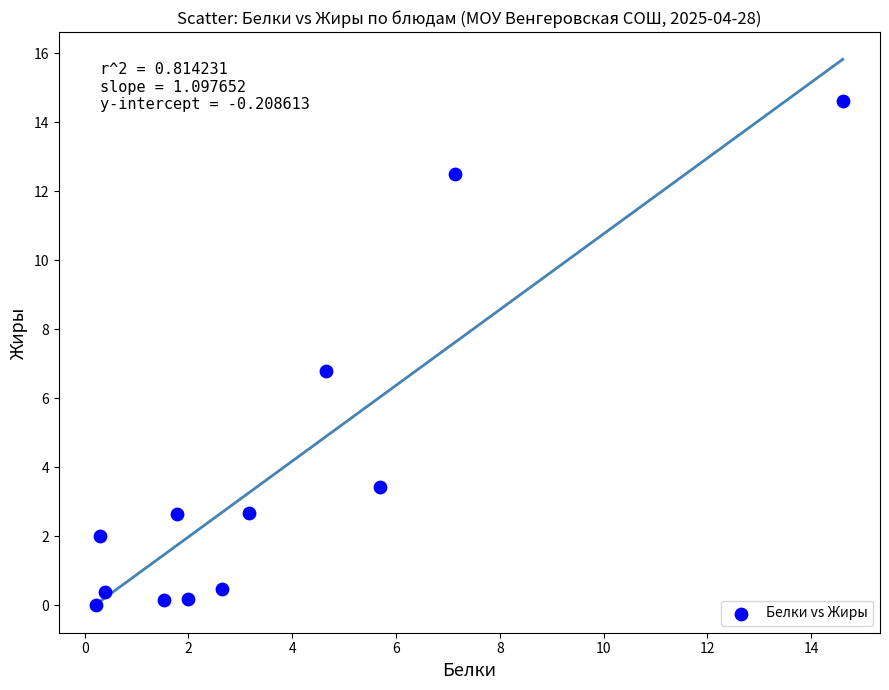

What is the range of Y values (max minus min)?

14.6